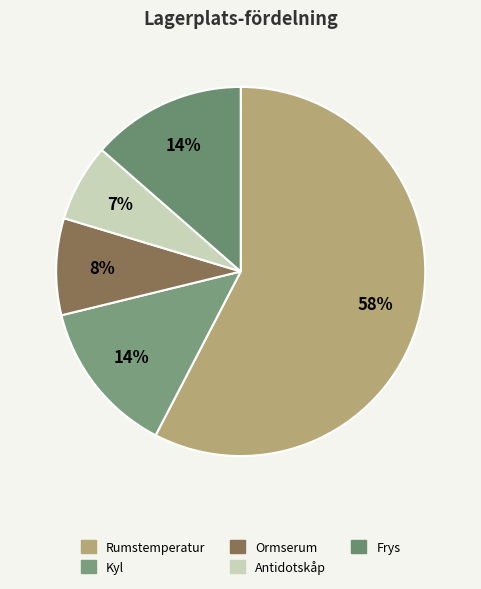

What is the majority slice?

Rumstemperatur